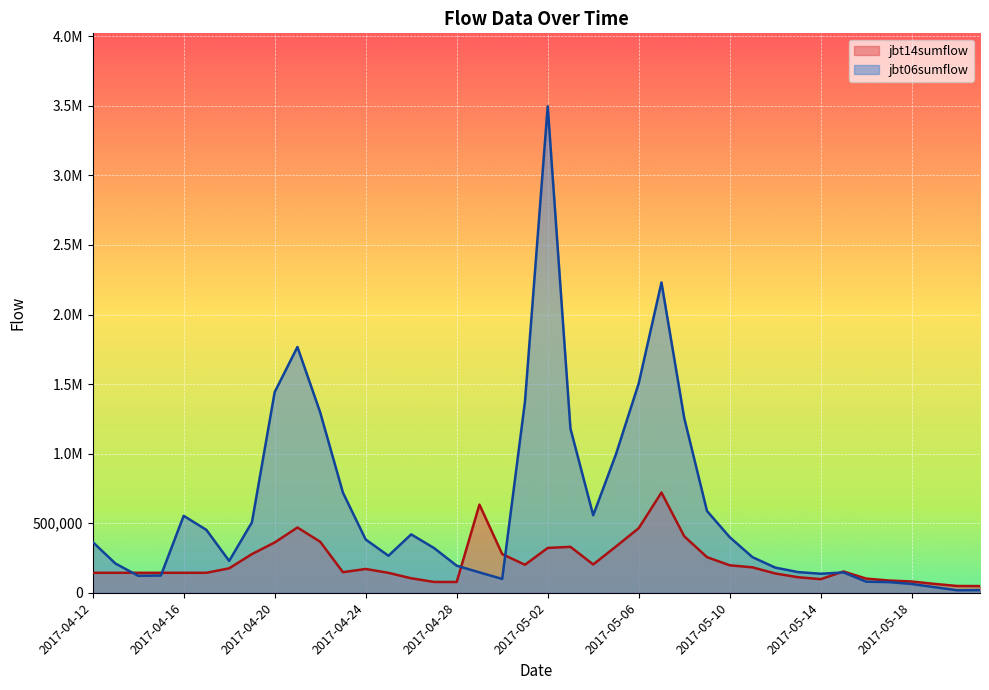

Which category has the lowest value in the jbt06sumflow series?

2017-05-20